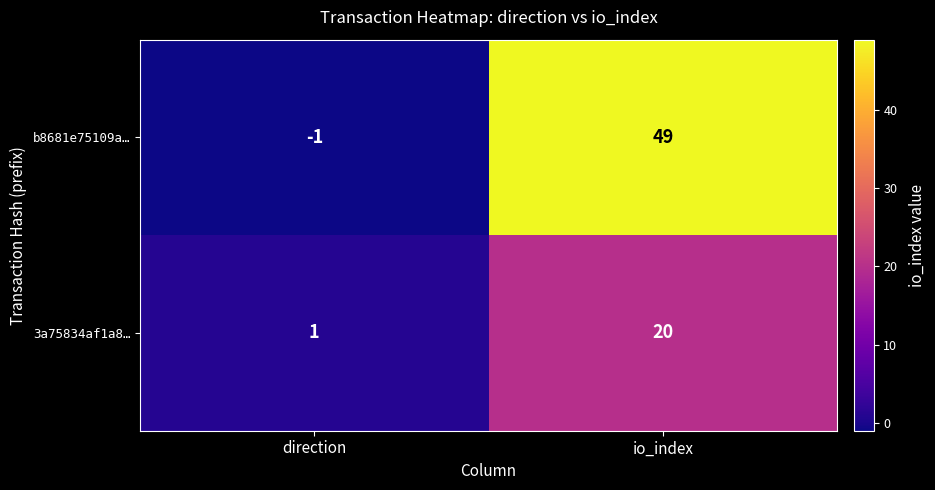

The value of 3a75834af1a8… at direction is 1. True or false?

True